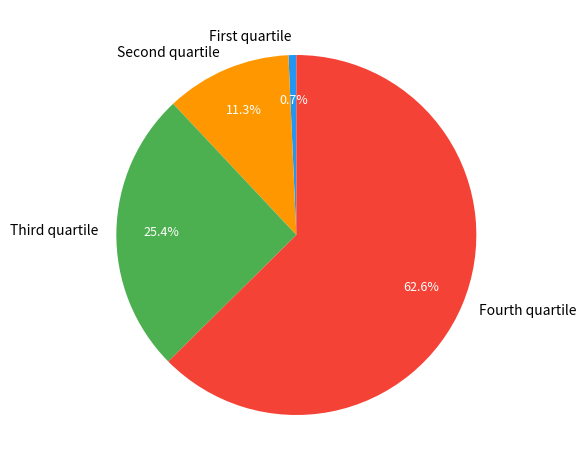

Which slice is the smallest?

First quartile